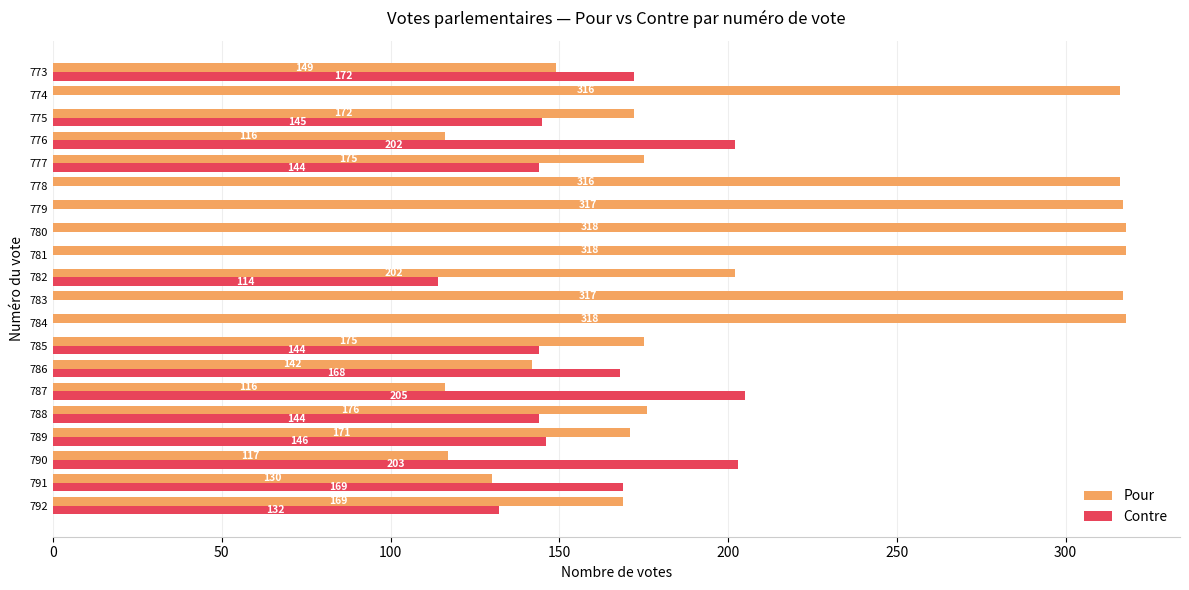

Is it true that Pour equals 73 at 786?

False